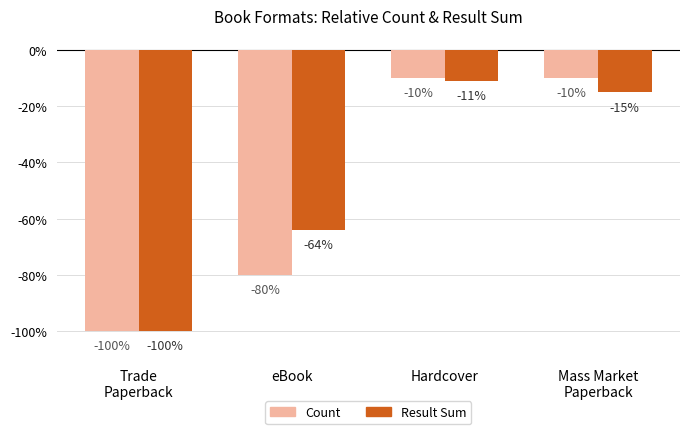

How many bars are there in each group?

2